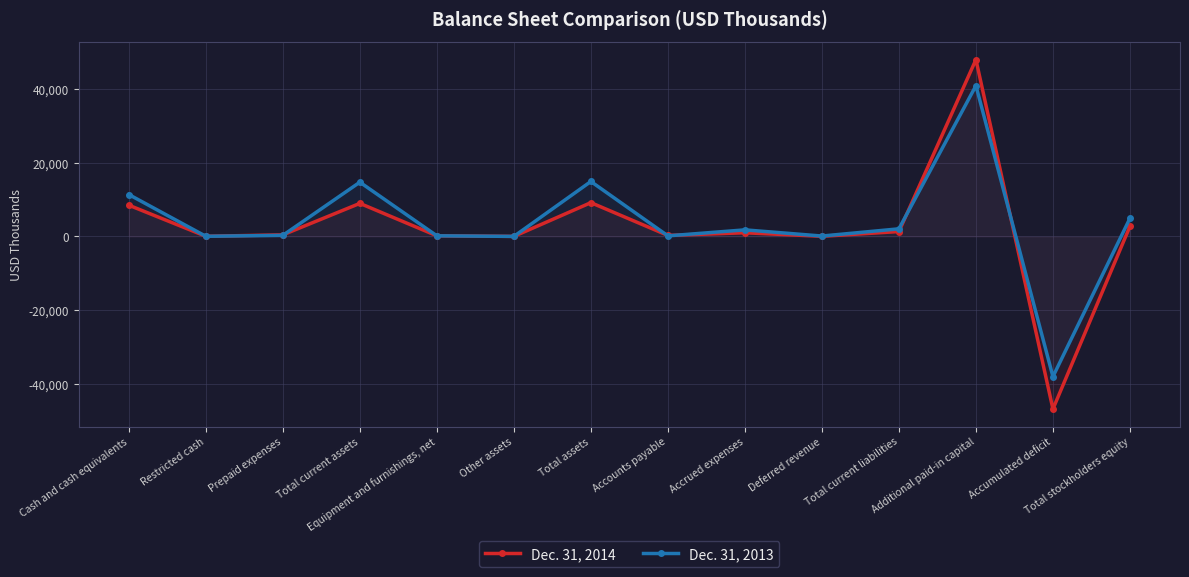

The value of Dec. 31, 2014 at Restricted cash is 15. True or false?

False